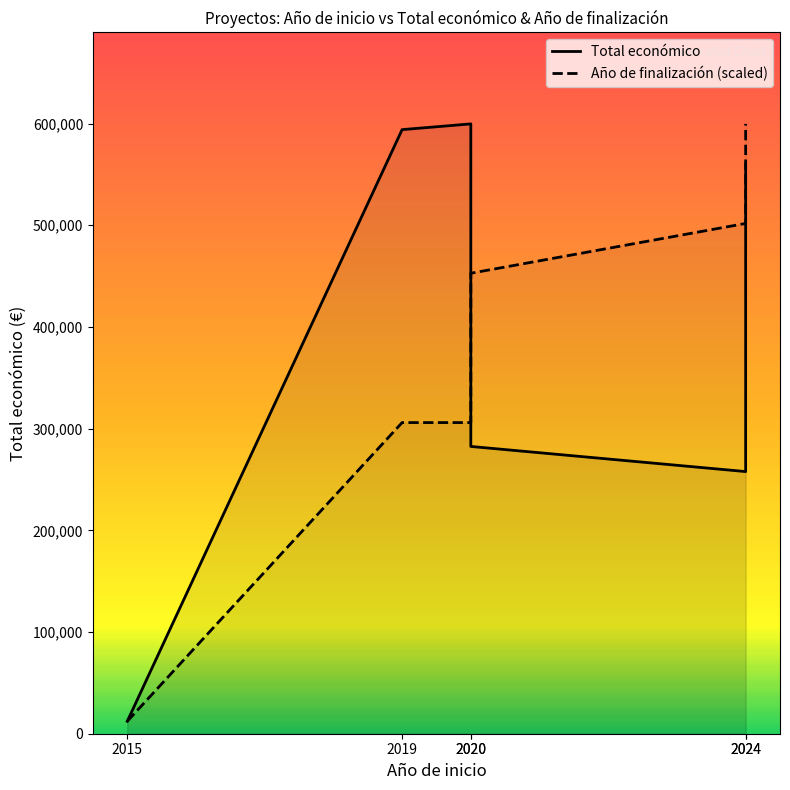

Which series has the widest spread of values?

Total económico